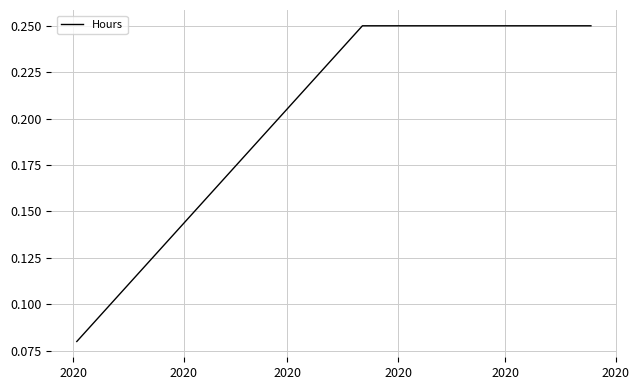

How many values are between 0 and 1?

3